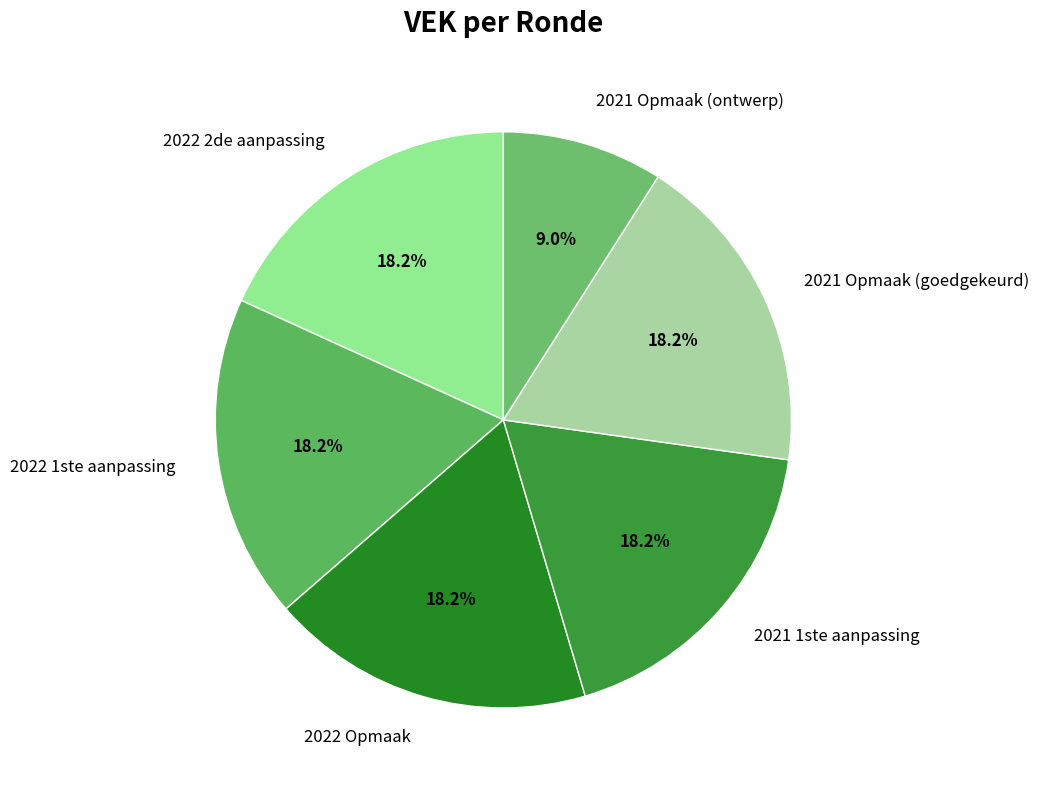

Does any single category account for the majority?

No